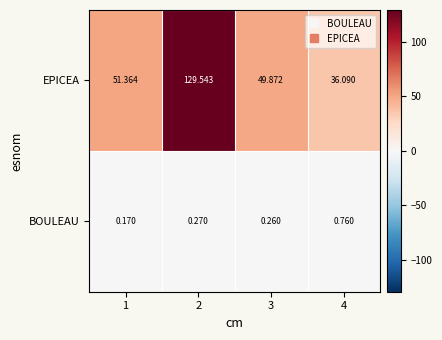

What is the total value across all series at 3?

50.1